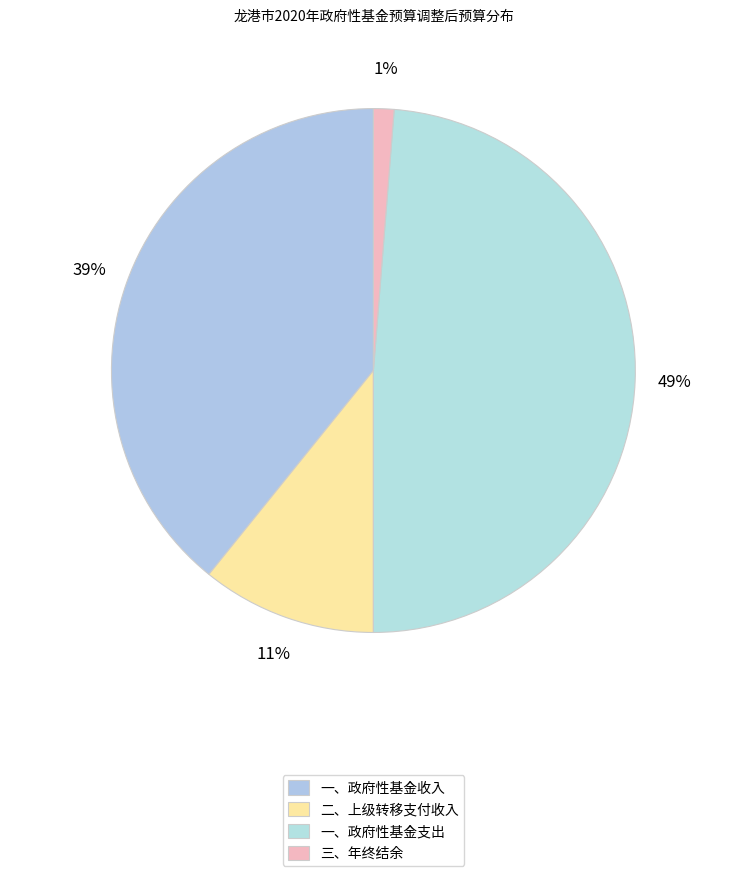

Does 一、政府性基金支出 represent more than half of the total?

No